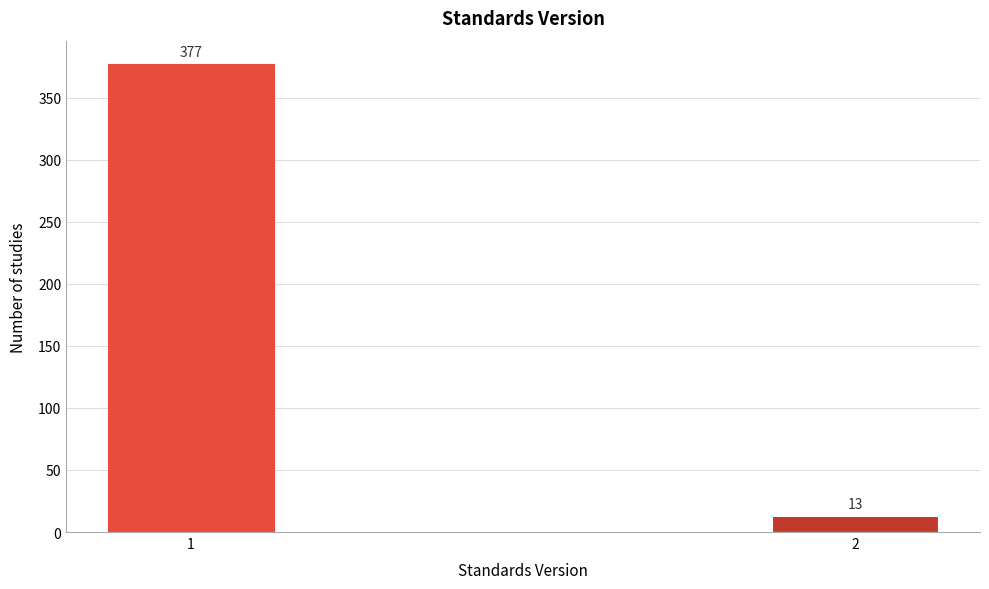

Reading right to left, transcribe all the data shown in this chart.

13	377